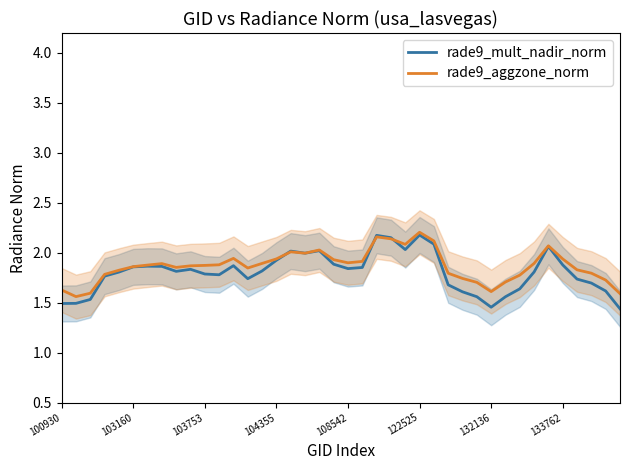

Which series has the largest total across all categories?

rade9_aggzone_norm